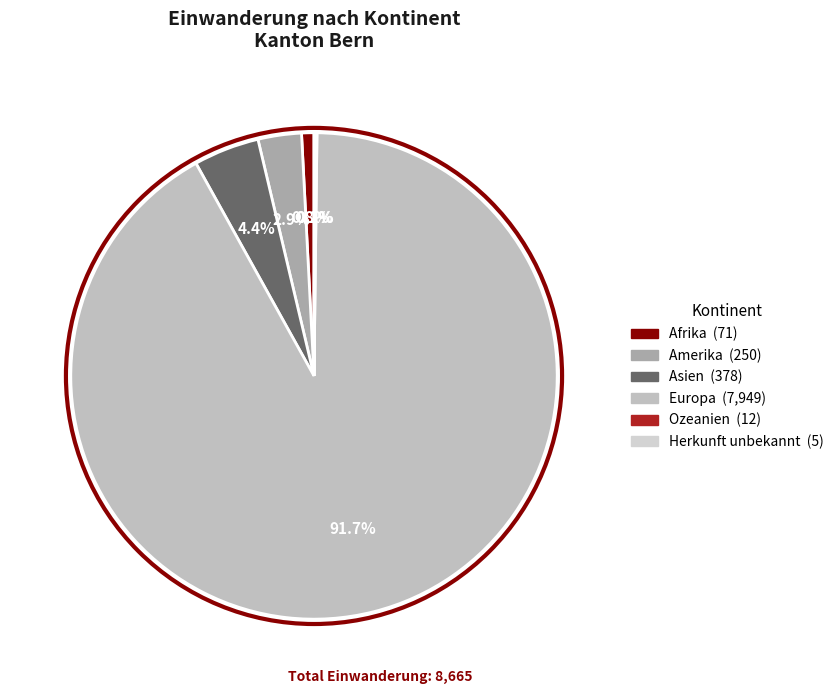

Which category has the smallest portion of the pie?

Herkunft unbekannt